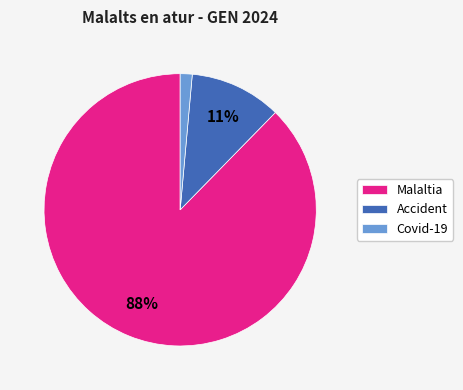

Combined, do Accident and Covid-19 account for over 50%?

No